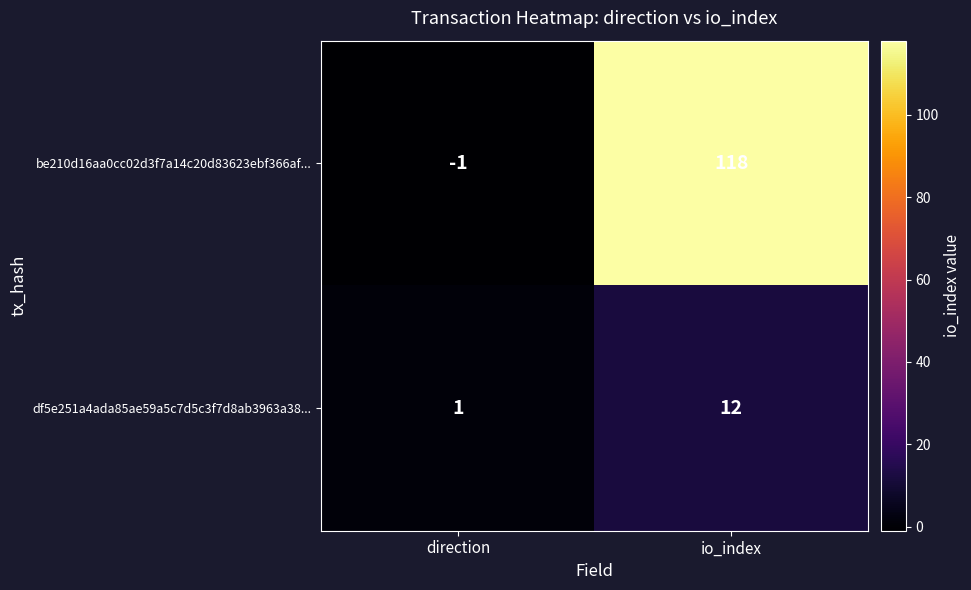

What is the difference between the highest and lowest values at direction?

2